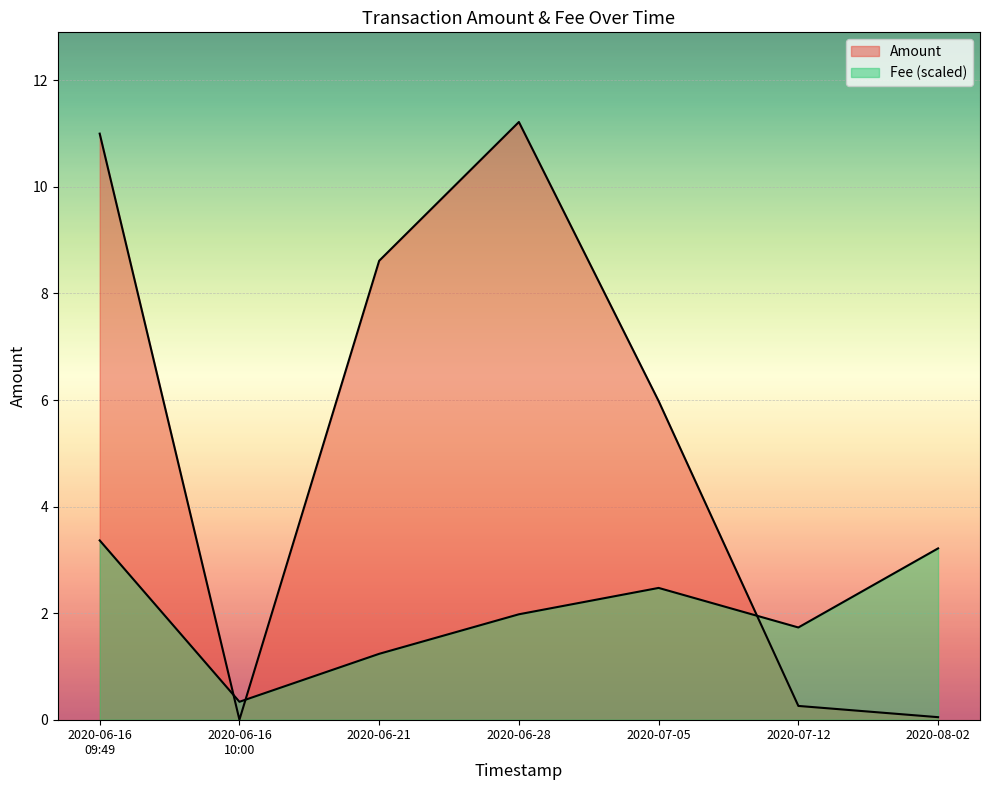

At which label does Fee reach its minimum?

2020-06-16
10:00